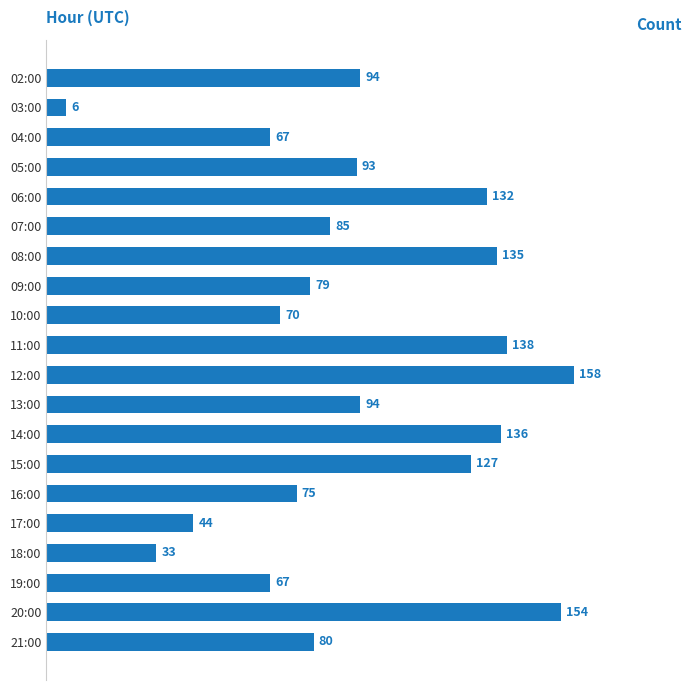

Reading top to bottom, extract all data points from this chart.

02:00=94	03:00=6	04:00=67	05:00=93	06:00=132	07:00=85	08:00=135	09:00=79	10:00=70	11:00=138	12:00=158	13:00=94	14:00=136	15:00=127	16:00=75	17:00=44	18:00=33	19:00=67	20:00=154	21:00=80